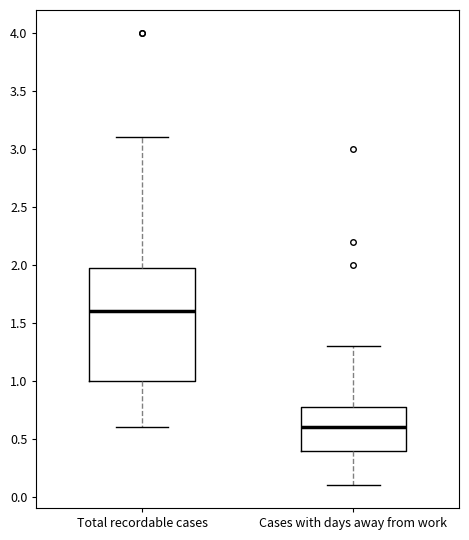

Where is the upper edge of the box for Total recordable cases on the y-axis? The values are not printed on the chart, so give them approximately, as read against the axis.

2.0